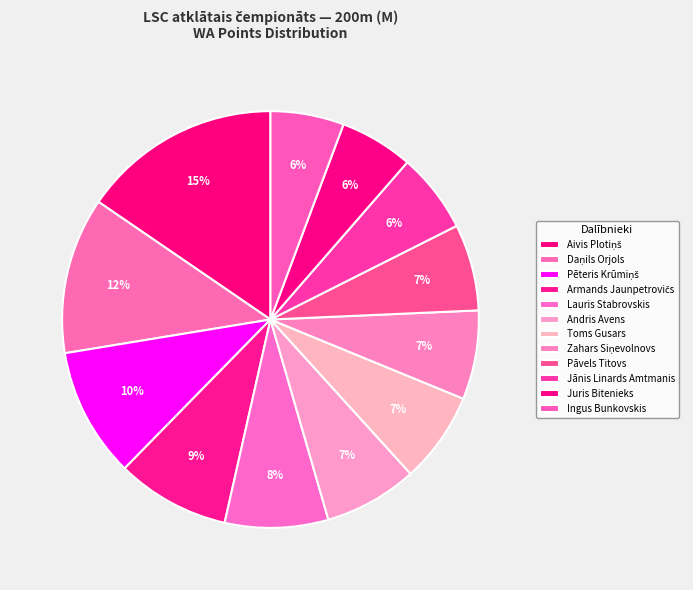

What is the change in value from Pēteris Krūmiņš to Jānis Linards Amtmanis?

-168